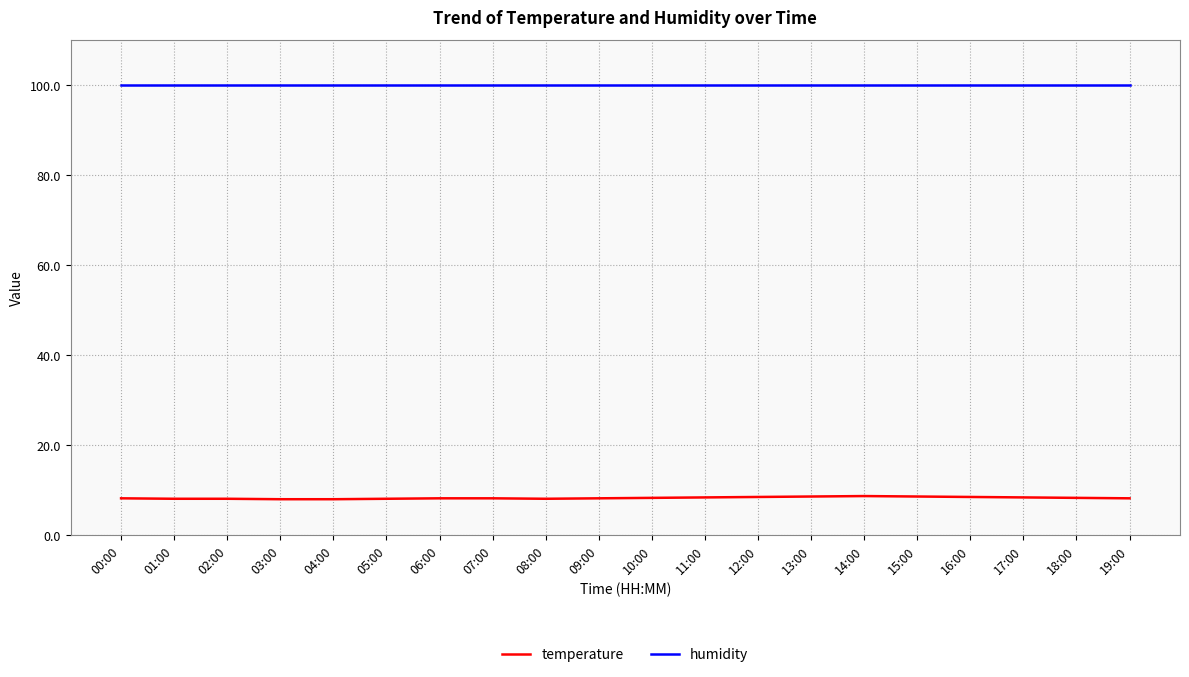

What is the maximum value for temperature?

8.7